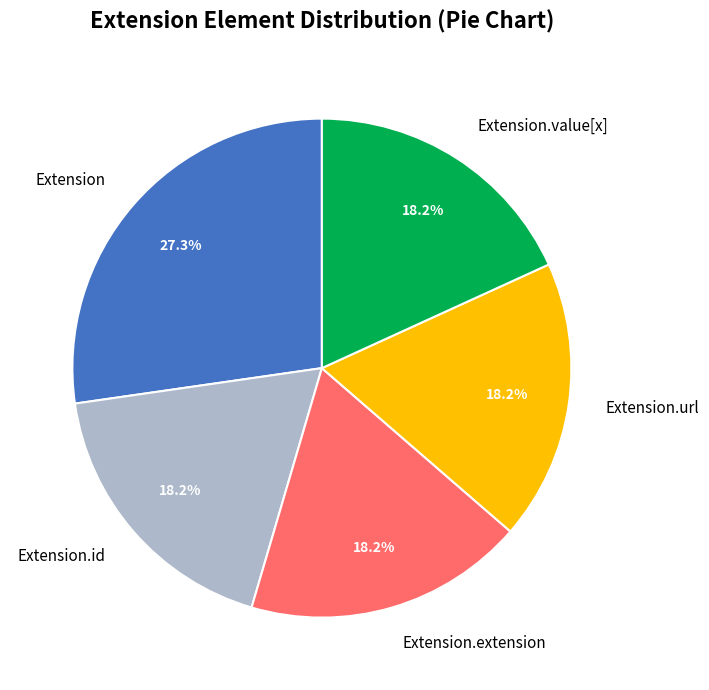

Does Extension.url account for over 50% of the chart?

No